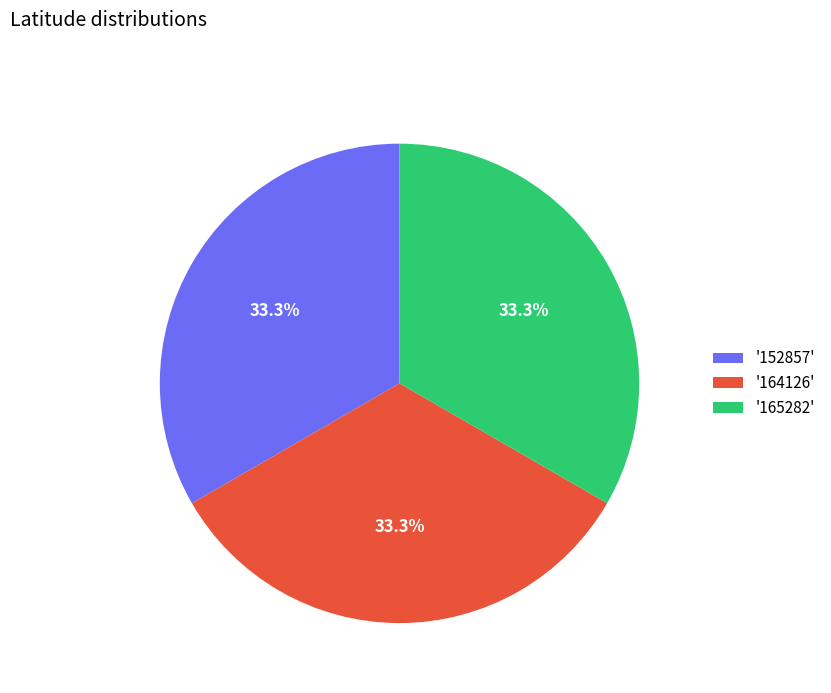

What is the ratio of the value at '165282' to the value at '152857'?

1.0